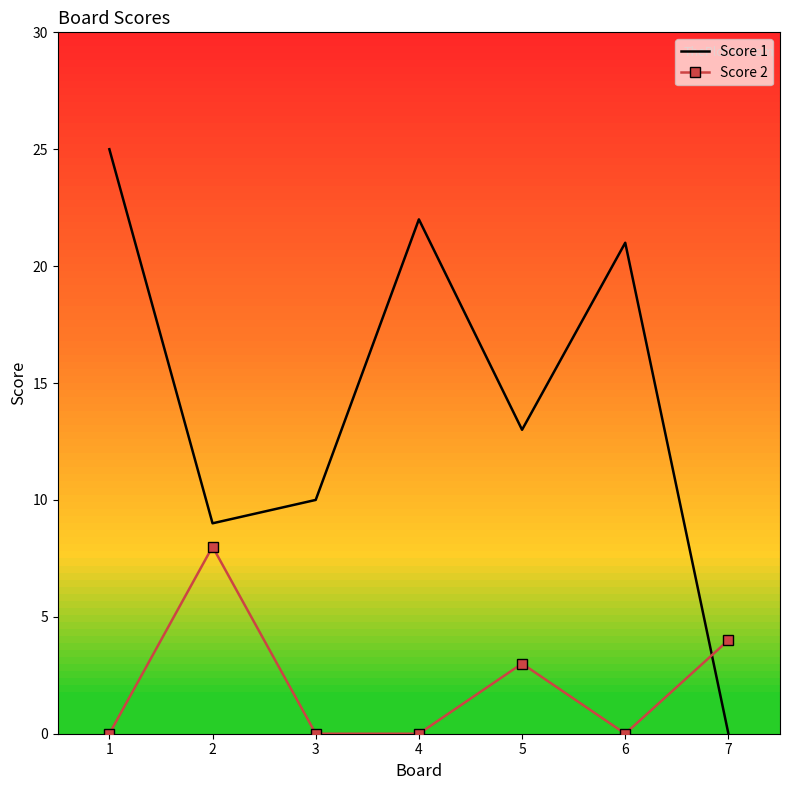

What is the difference between the maximum and second lowest values in the Score 2 series?

8